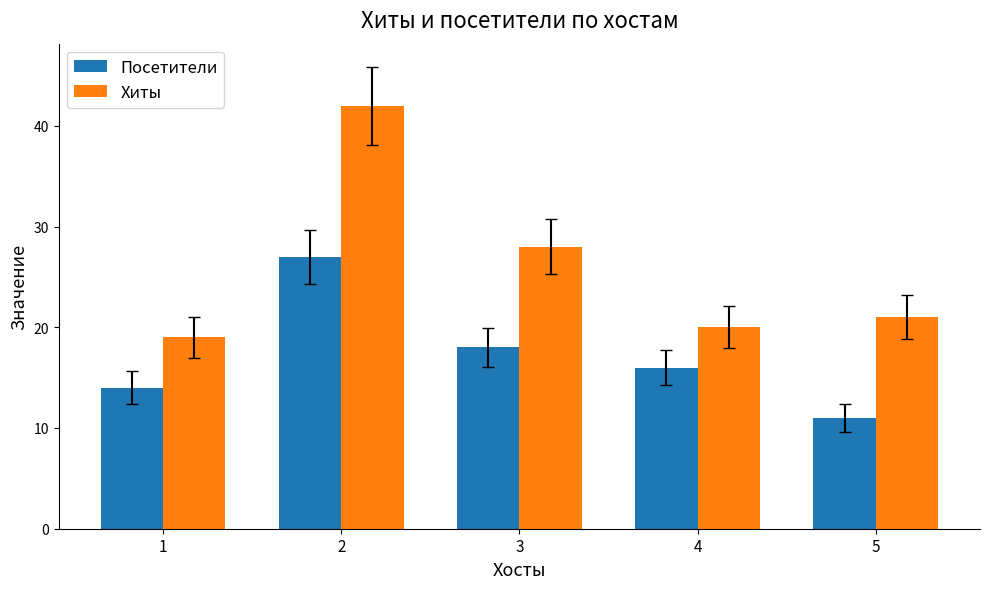

What is the difference between the maximum and second lowest values in the Хиты series?

22